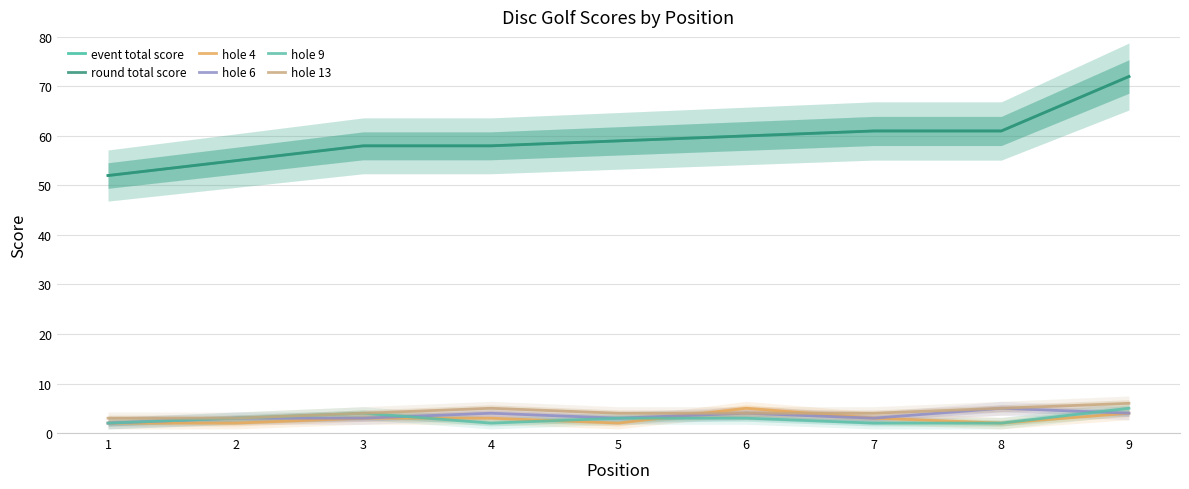

What are all the series names shown in the legend?

event total score, round total score, hole 4, hole 6, hole 9, hole 13